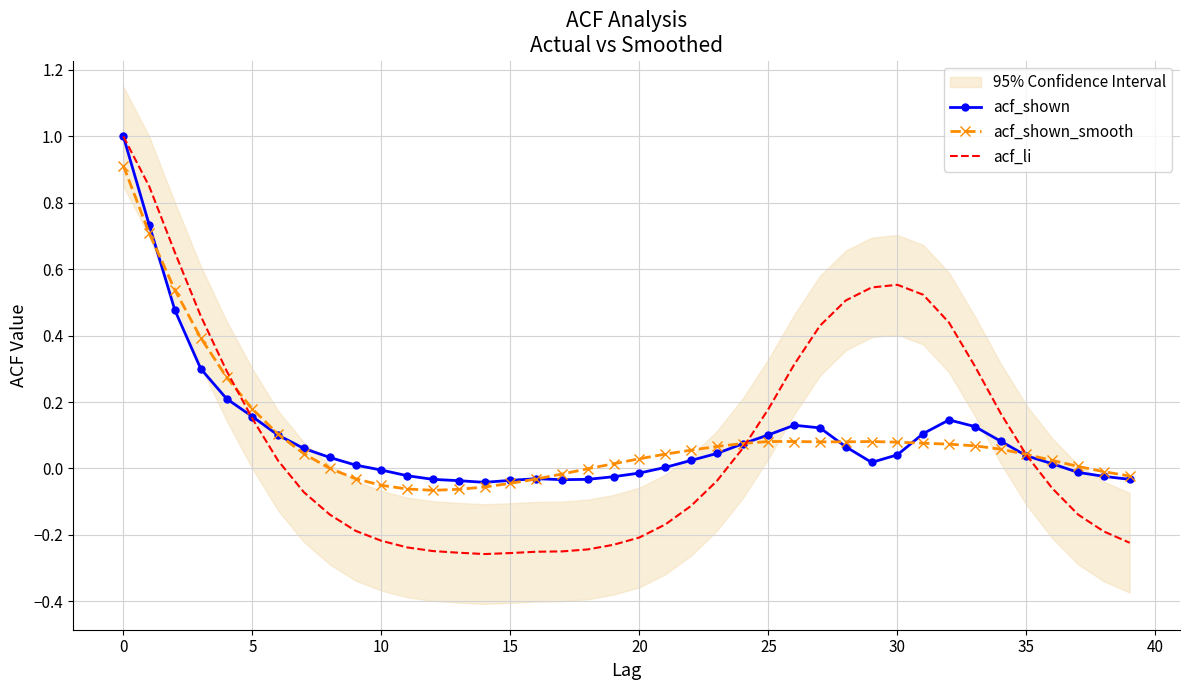

True or false: acf_li has a value of -0.2 at 20.

True